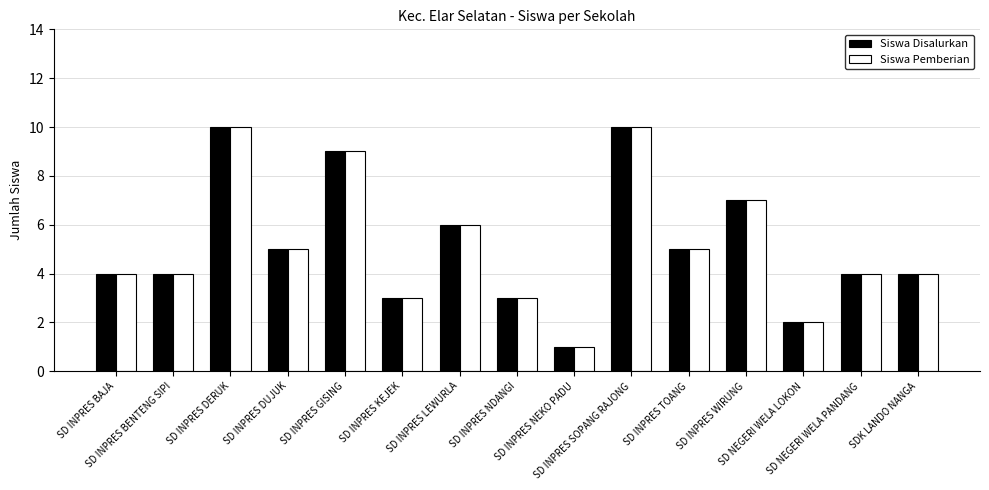

How many Siswa Disalurkan values are between 3 and 7?

10